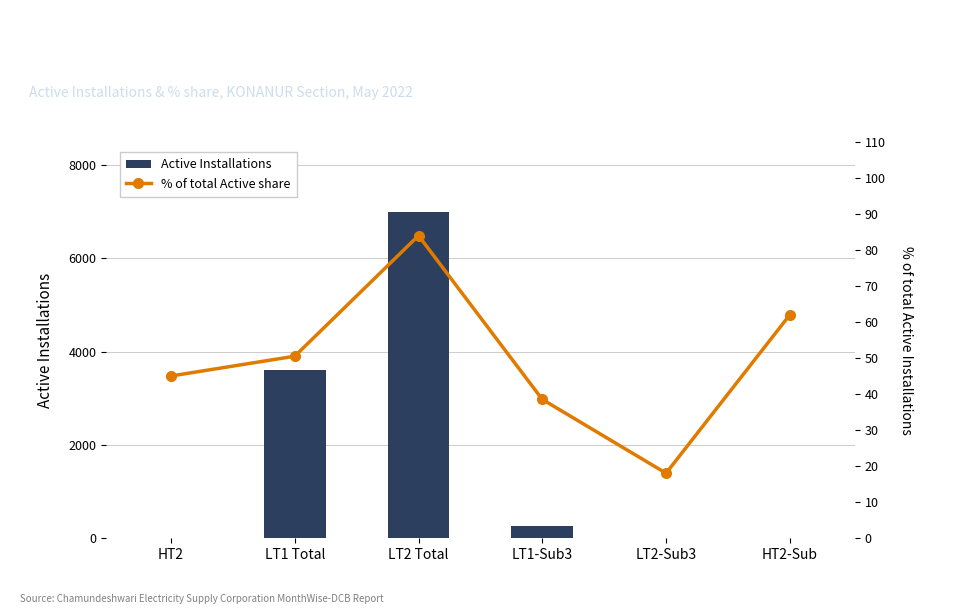

Rank the categories by % of total Active share value from highest to lowest.

LT2 Total, HT2-Sub, LT1 Total, HT2, LT1-Sub3, LT2-Sub3